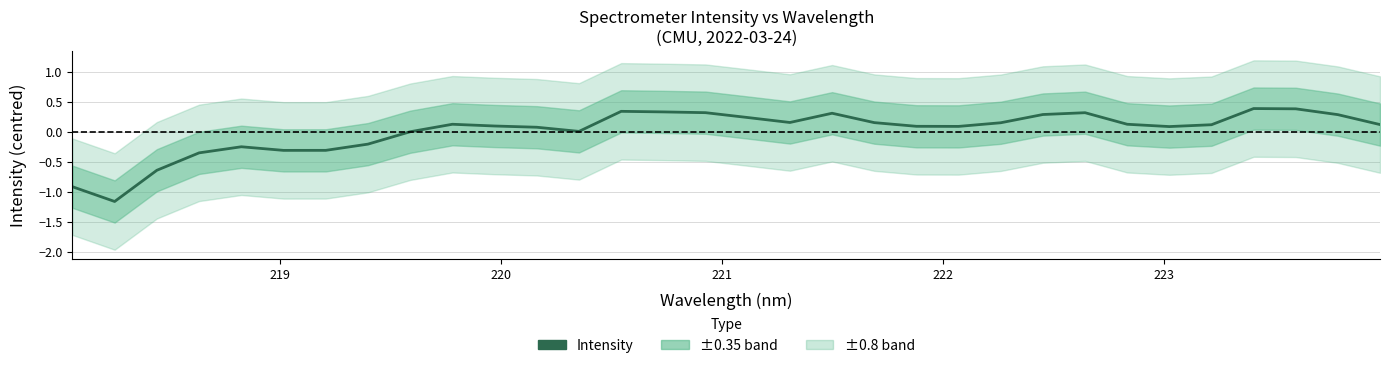

The value at 26 is 0.0. True or false?

False